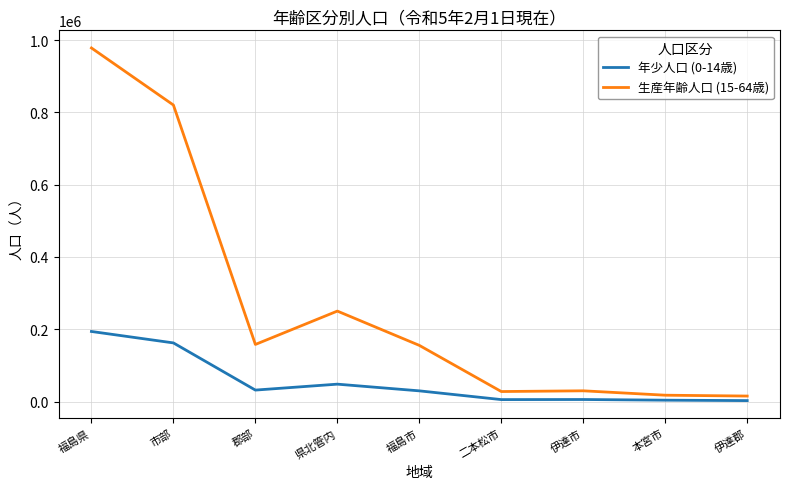

What is the smallest value displayed?

2561